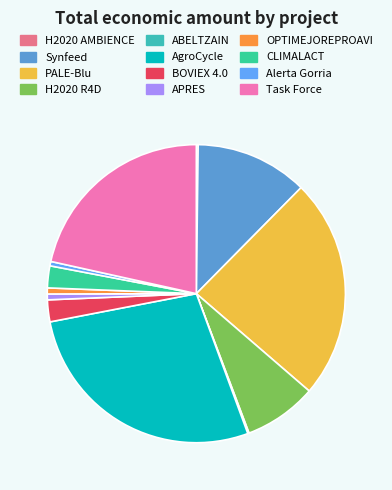

Count the number of slices in the pie.

12